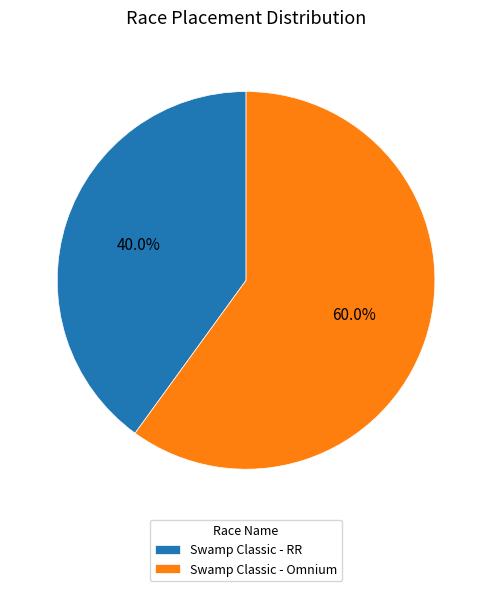

What percentage is the Swamp Classic - RR slice, to the nearest percent?

40%